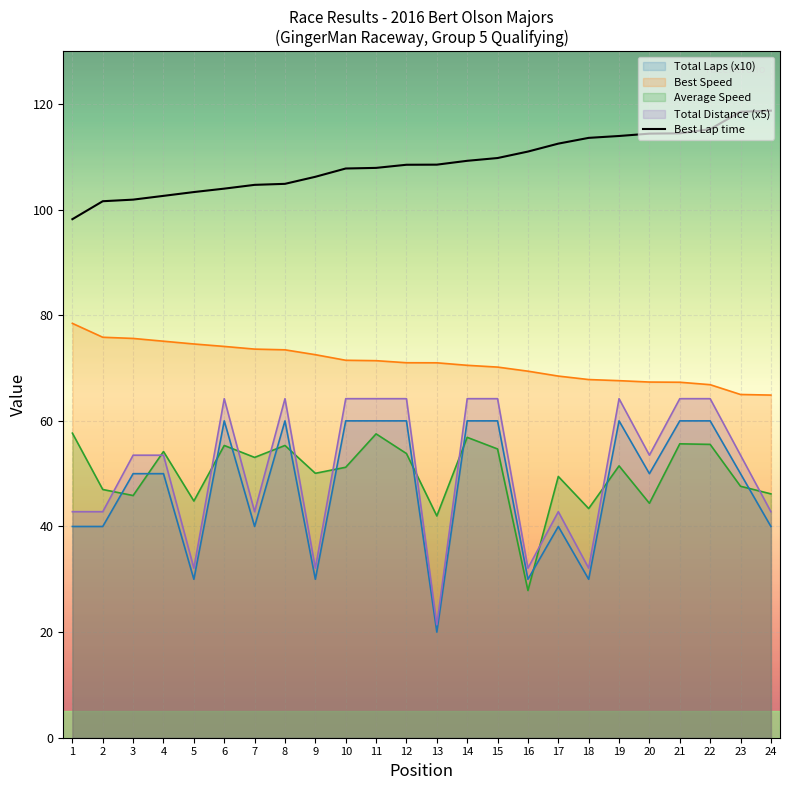

True or false: the data has more than 0 interior local peaks.

False